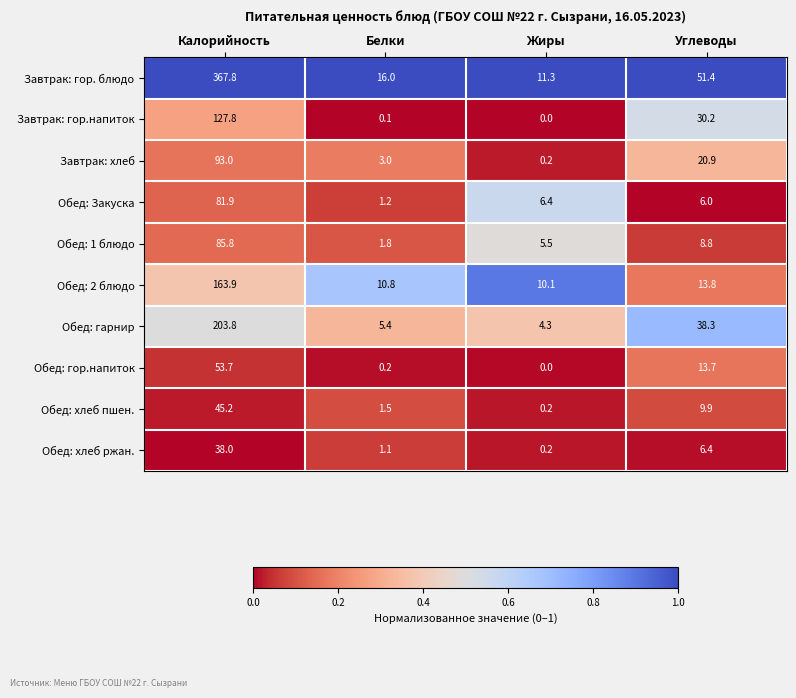

Which series has the widest spread of values?

Завтрак: гор. блюдо